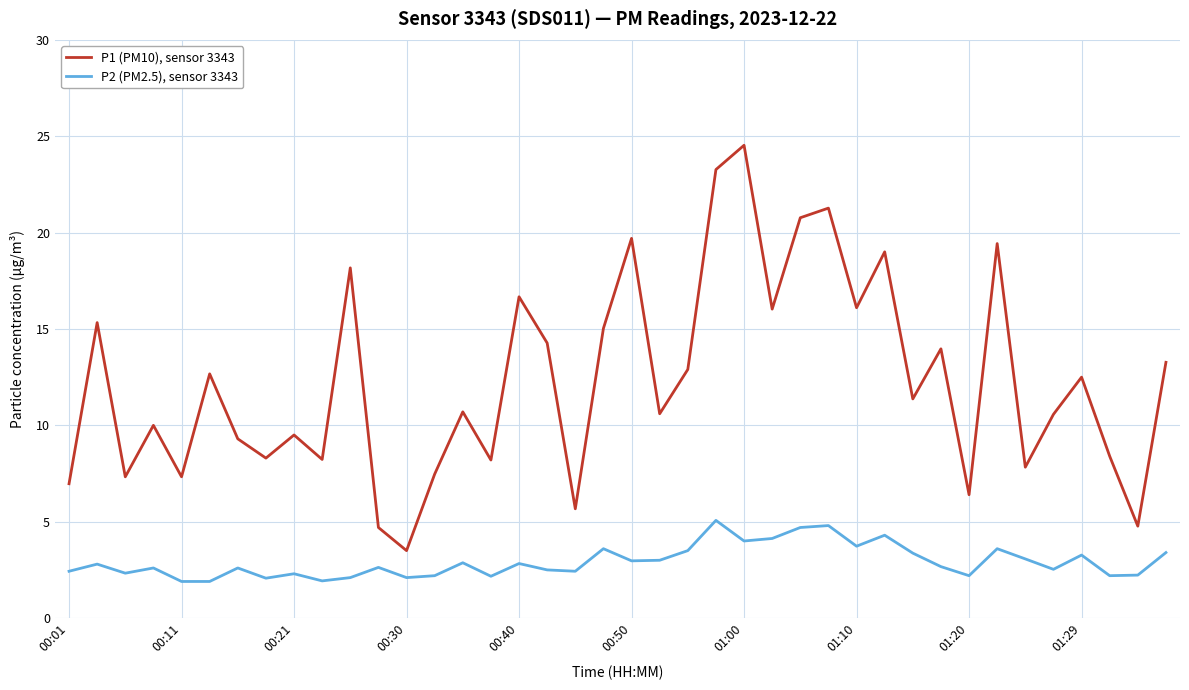

True or false: P2 (PM2.5), sensor 3343 and P1 (PM10), sensor 3343 intersect in this chart.

False